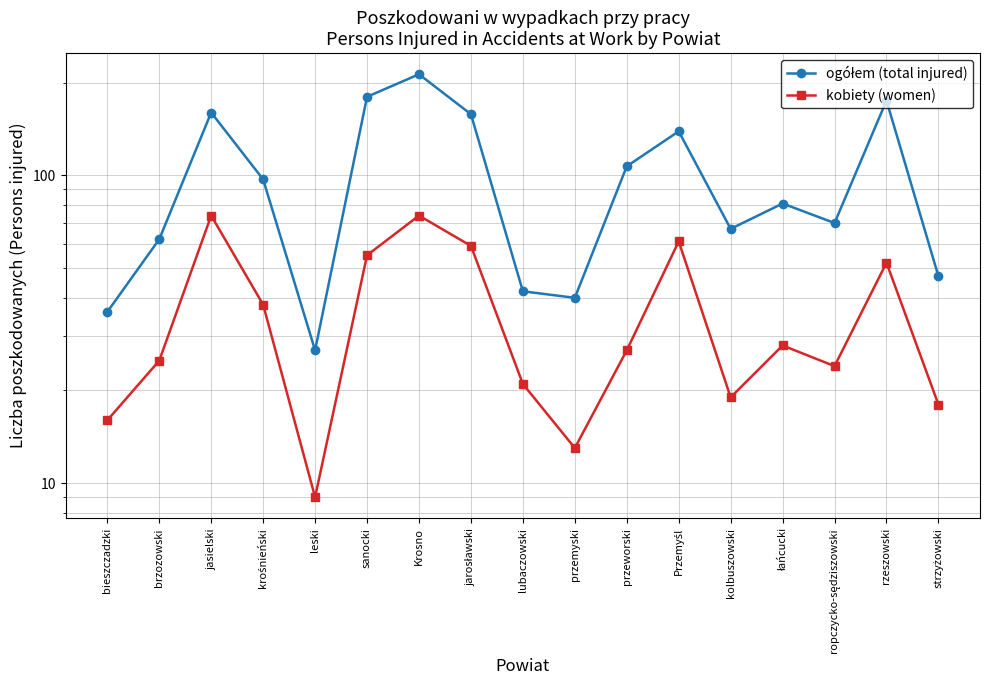

At which category does kobiety (women) reach its first local peak?

jasielski